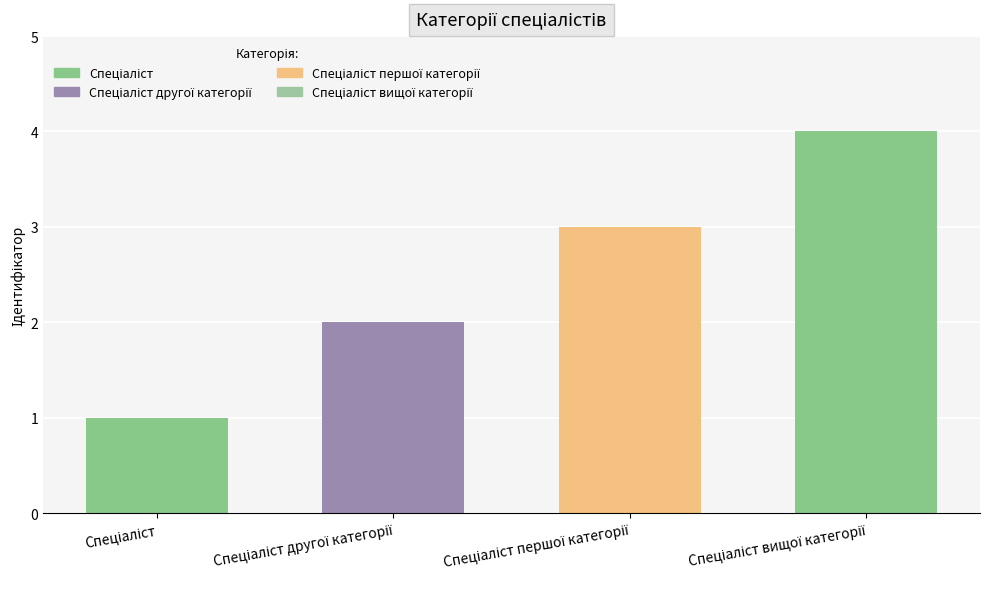

Reading left to right, list all the values displayed in this chart.

1	2	3	4